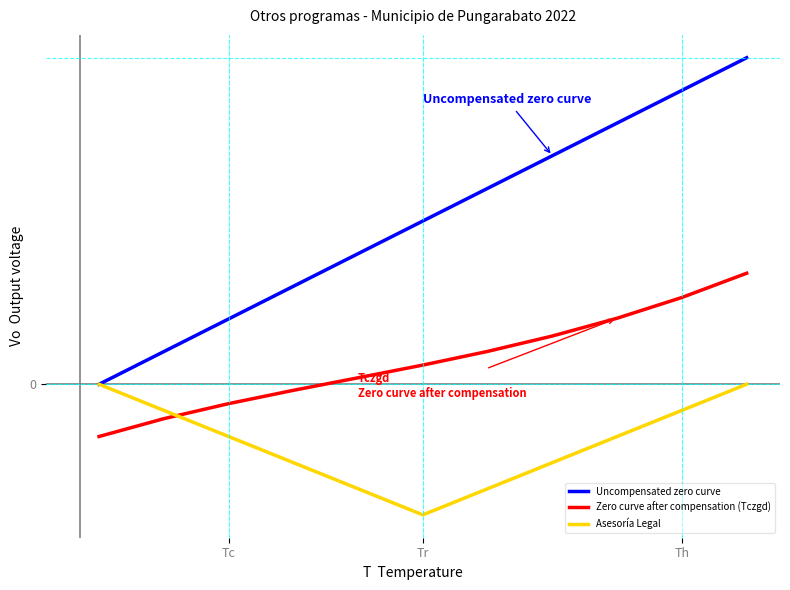

Is this an area chart (filled region under the line)?

No